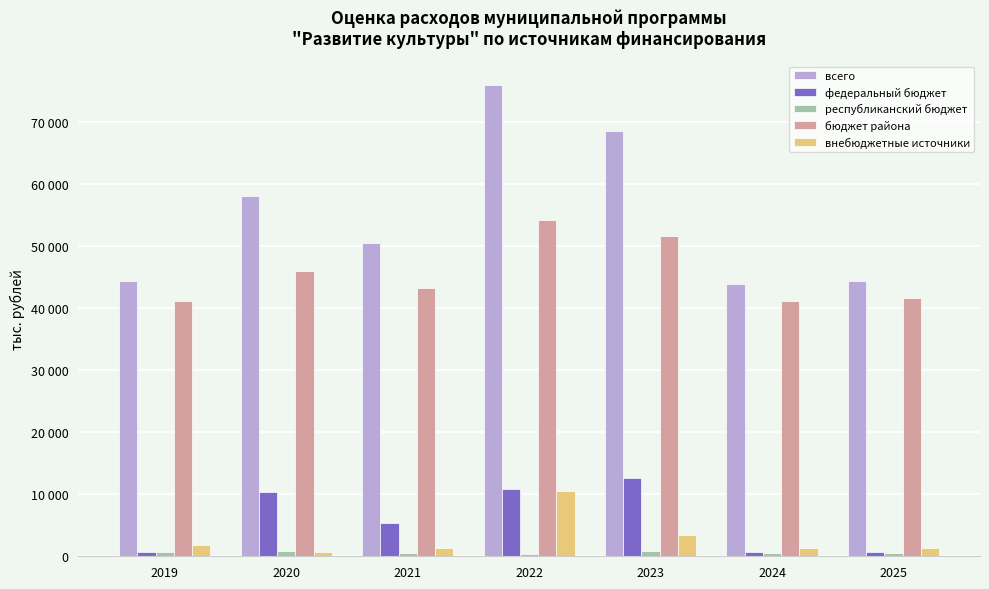

What is the value of the внебюджетные источники bar at the 3rd from the left?

1269.4